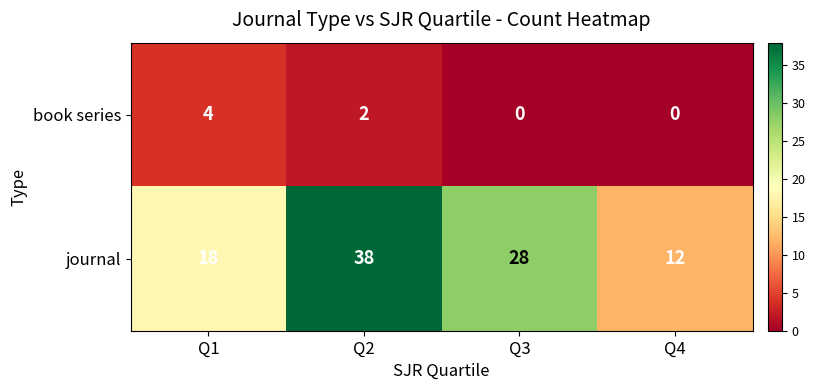

What is the average value of the journal series?

24